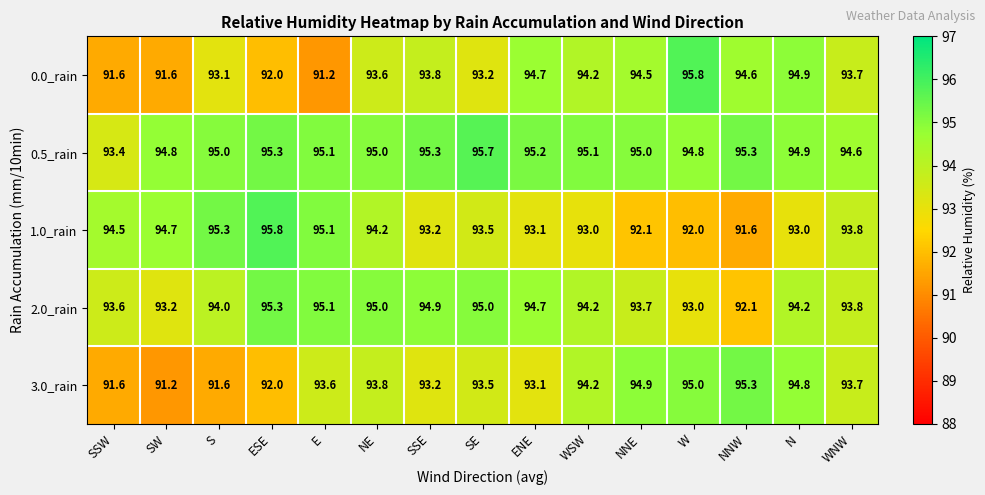

At which label is 0.5_rain closest to 94?

SSW